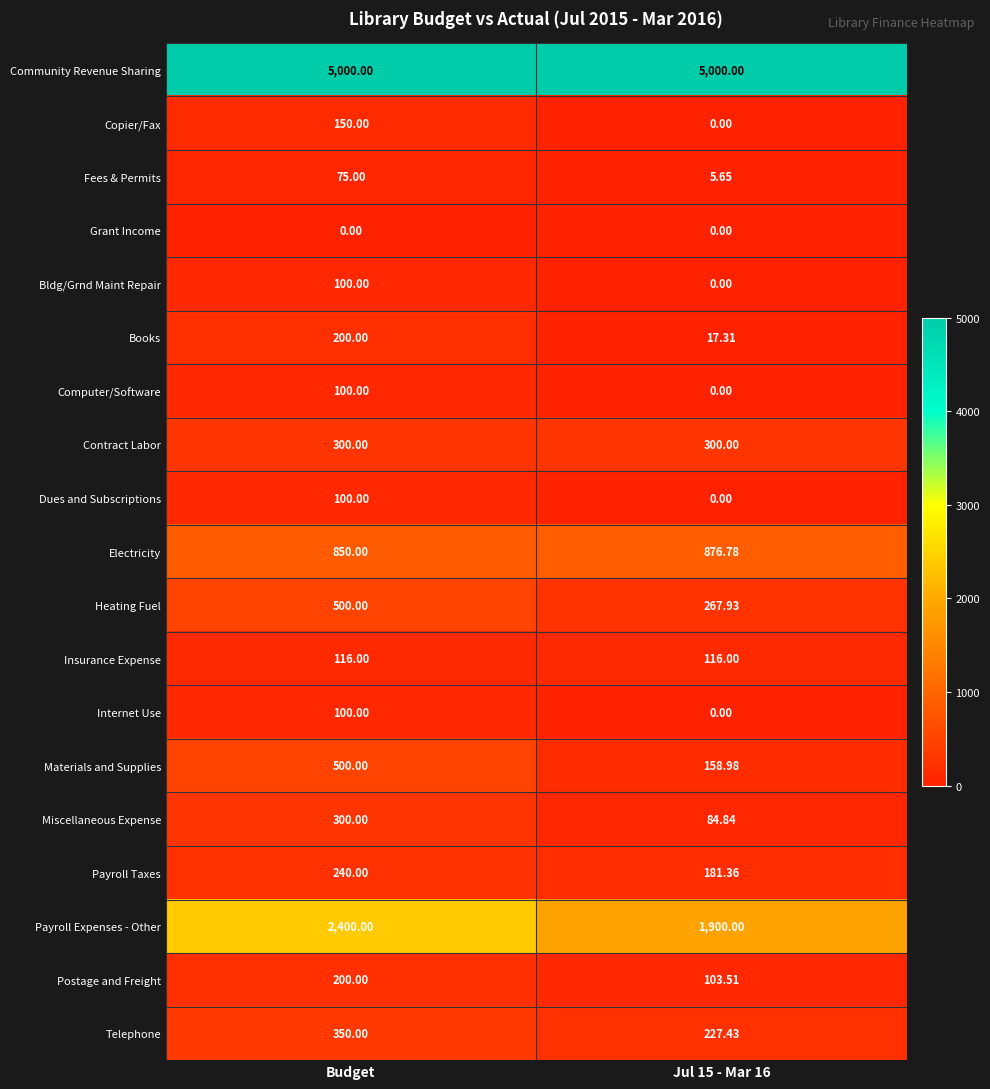

Is the value of Books at Budget greater than the value of Heating Fuel at Budget?

No